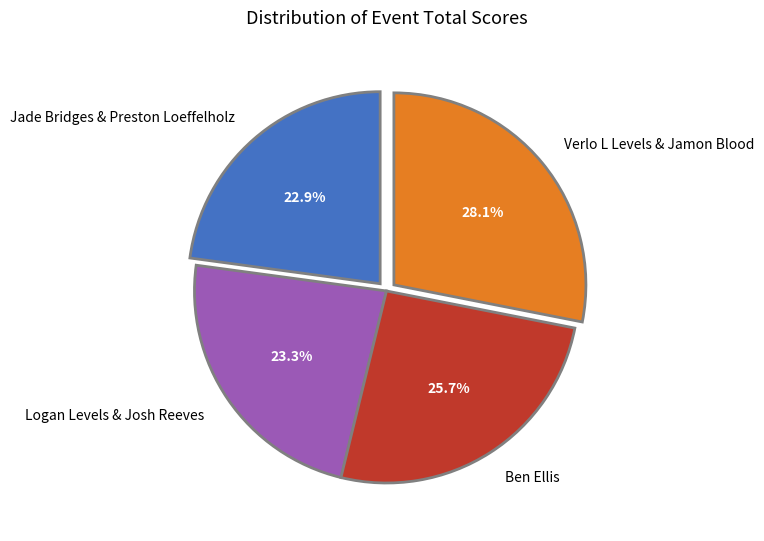

What is the largest slice in the pie chart?

Verlo L Levels & Jamon Blood